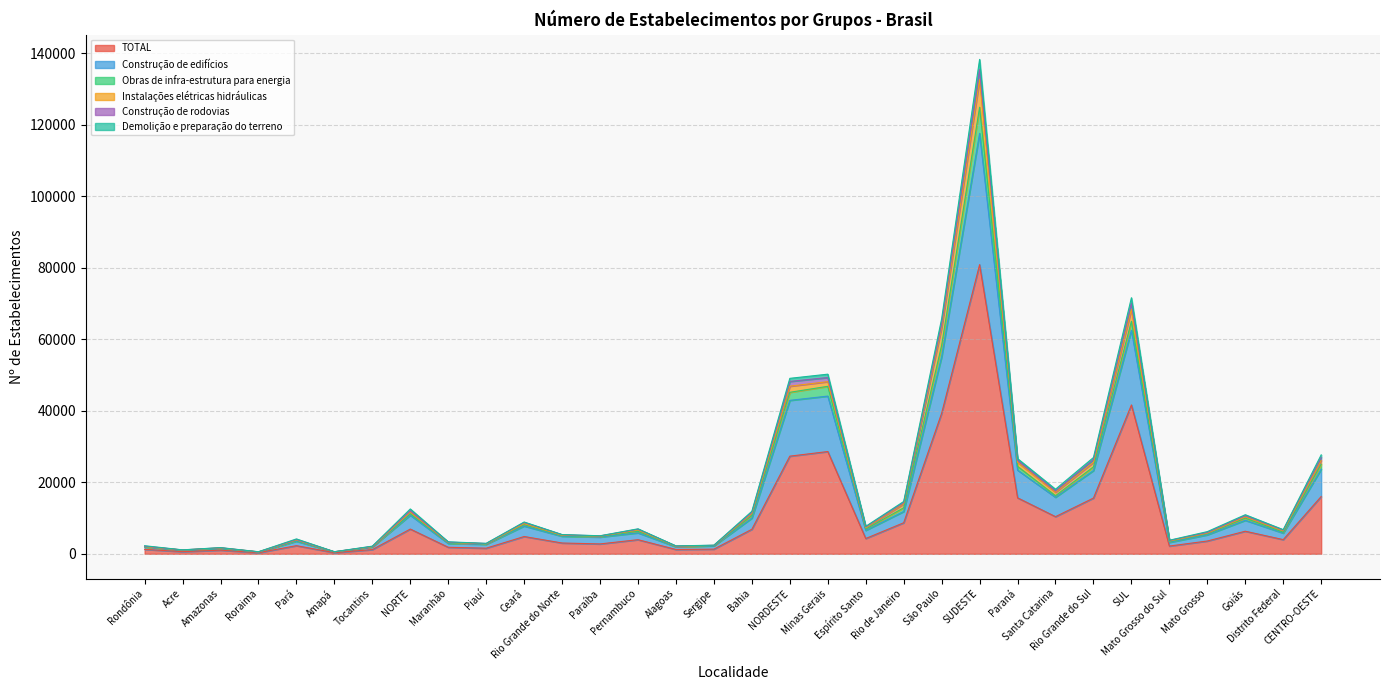

Where does the Obras de infra-estrutura para energia series first go above 6639?

NORTE